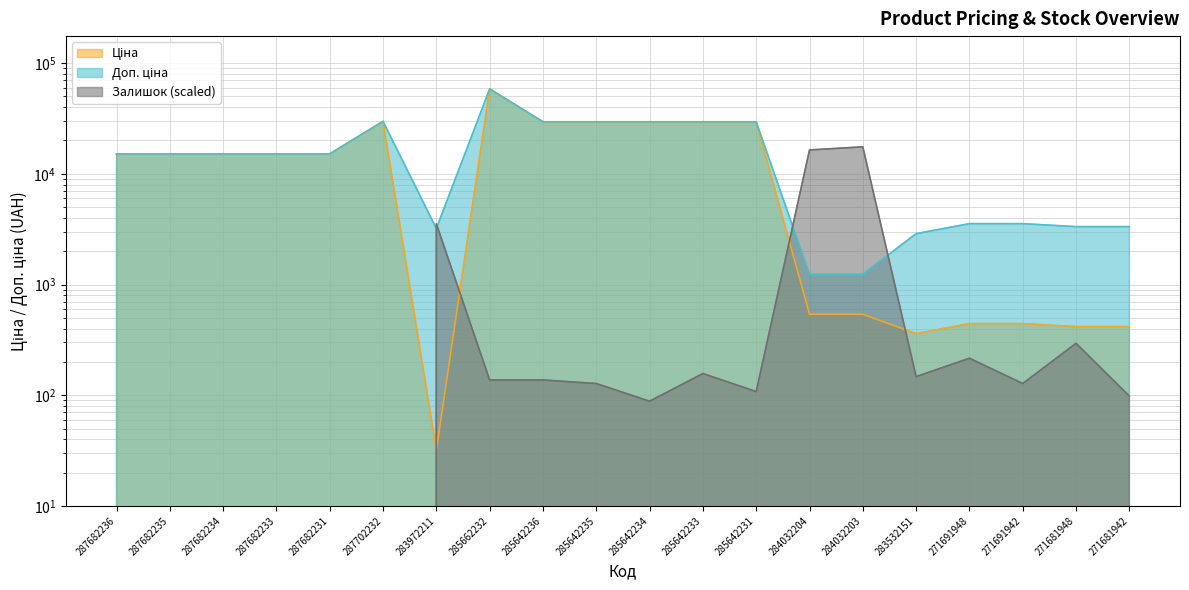

How many values in the Доп. ціна series are below 15120?

8